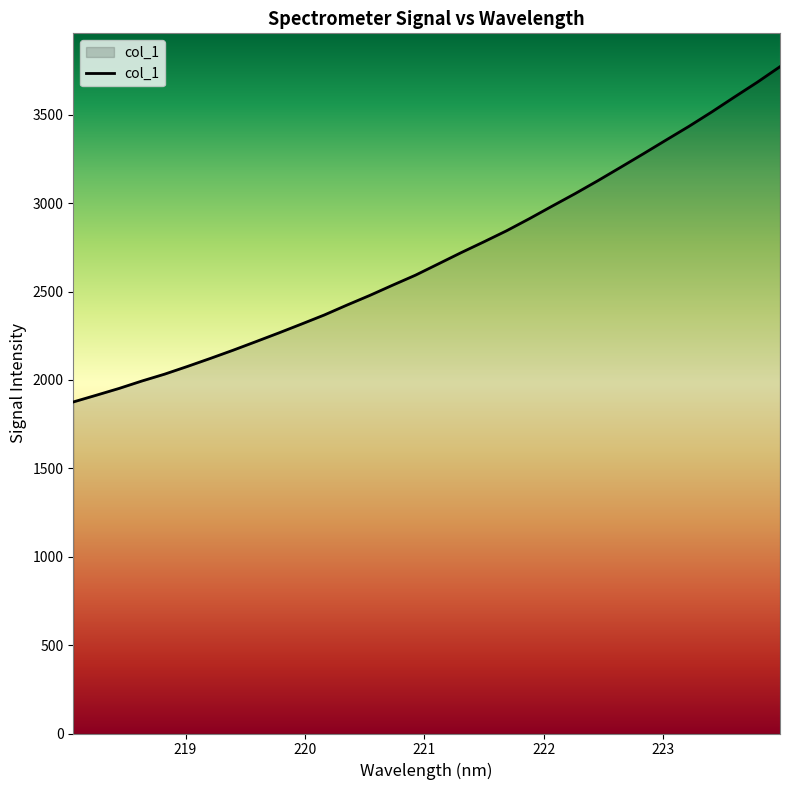

What is the difference between the maximum and minimum values?

1896.7